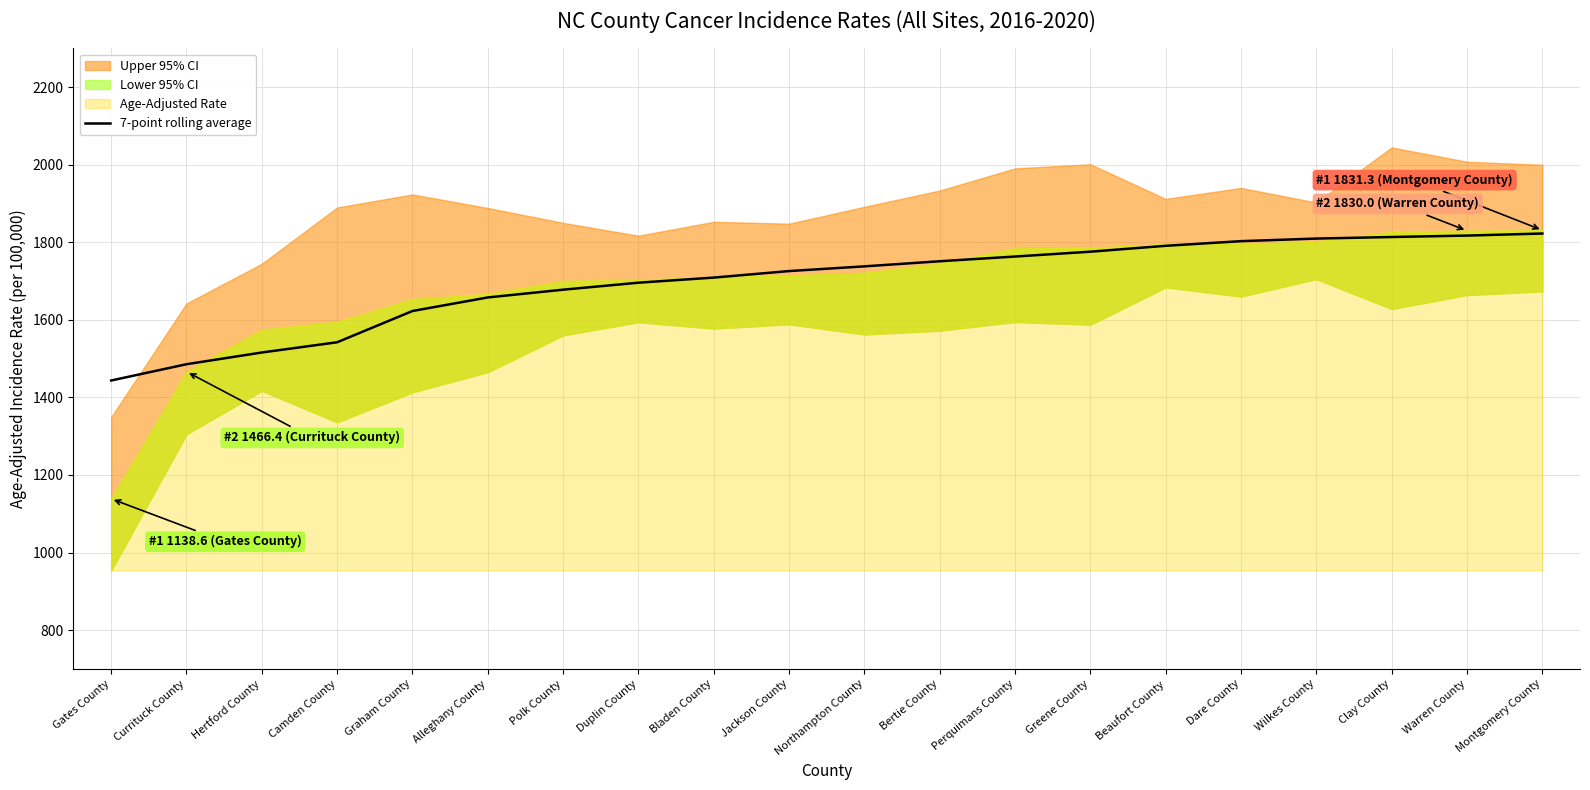

What is the difference between the second highest and minimum values?

373.7